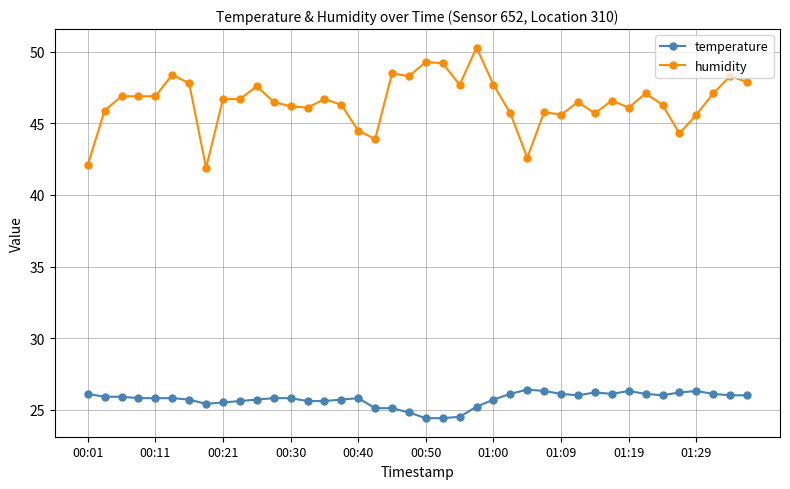

Which series has the largest total across all categories?

humidity